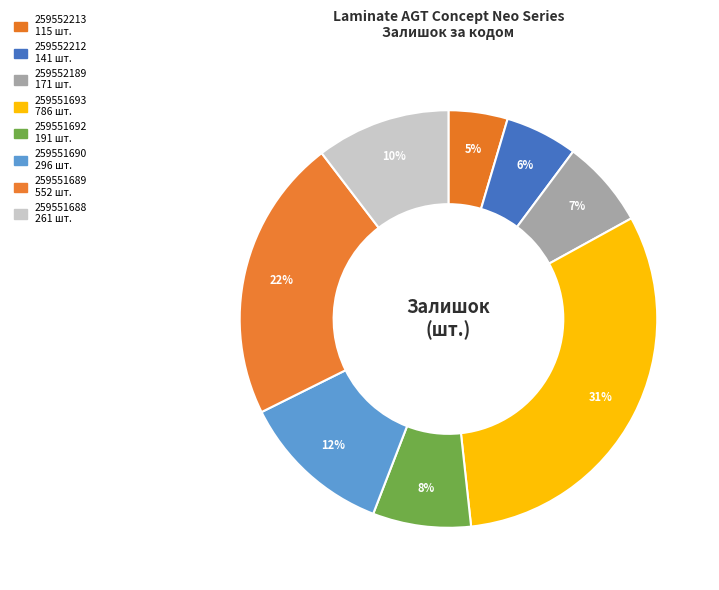

How many slices are in this pie chart?

8